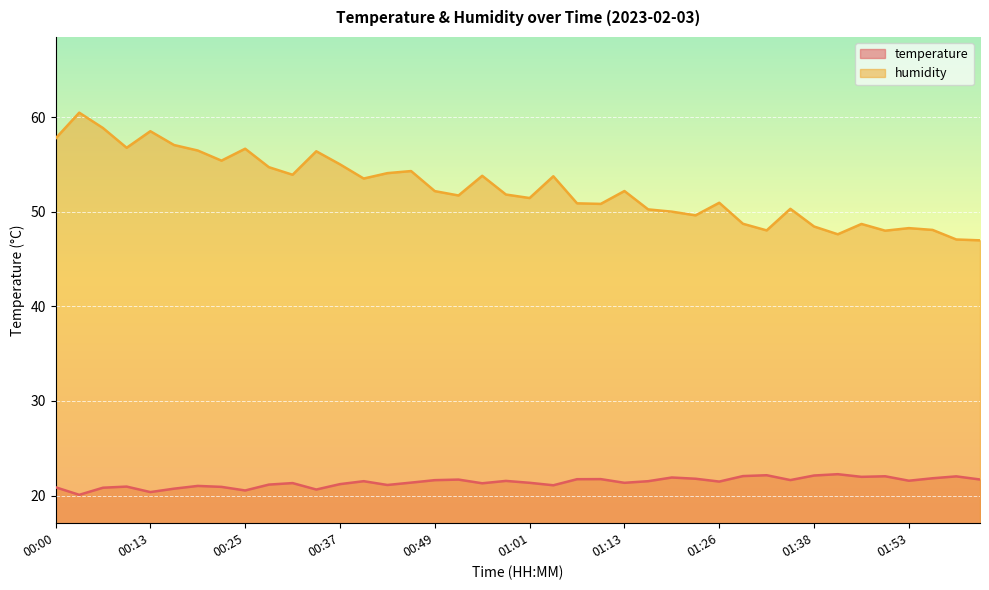

Where is the first local maximum for humidity?

00:03